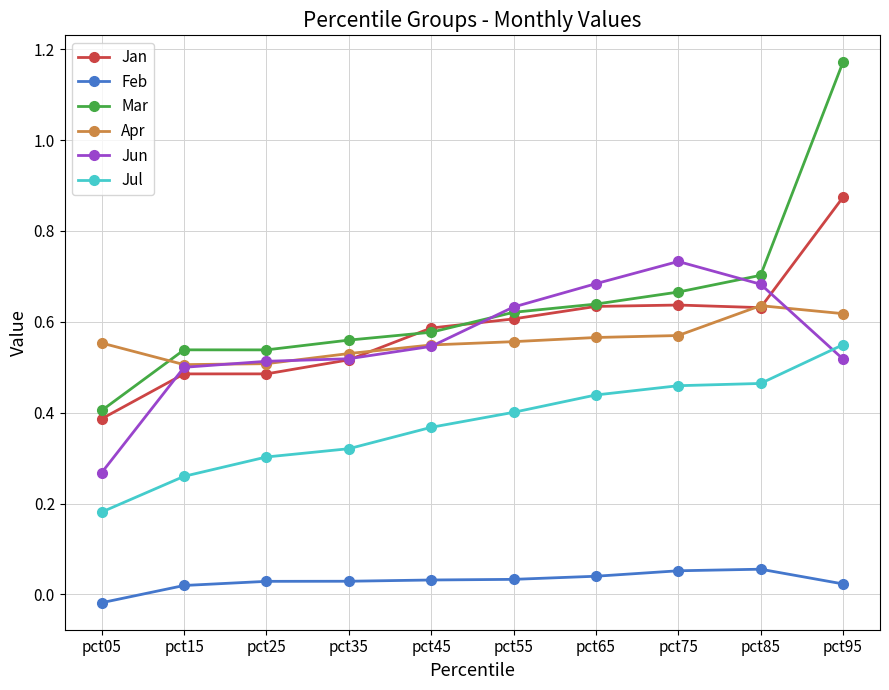

Which label corresponds to the largest value in the chart?

pct95